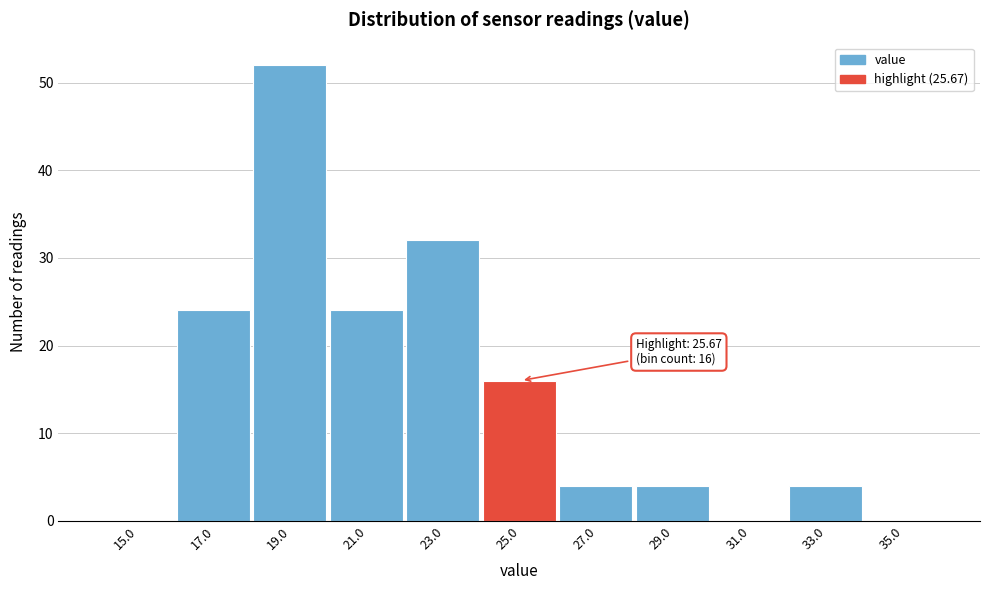

Reading left to right, what are all the values shown in this chart?

15.0=0	17.0=24	19.0=52	21.0=24	23.0=32	25.0=16	27.0=4	29.0=4	31.0=0	33.0=4	35.0=0